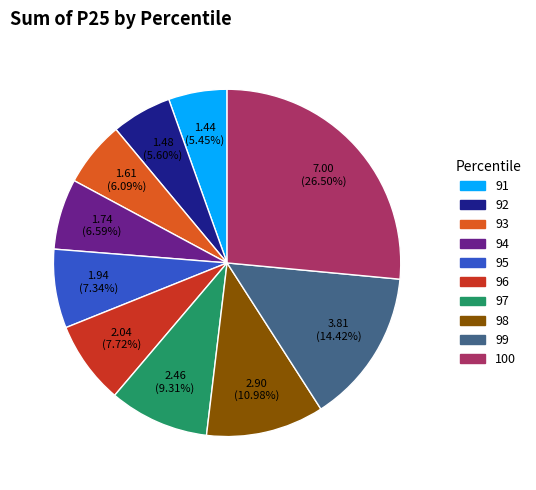

How many slices are in this pie chart?

10